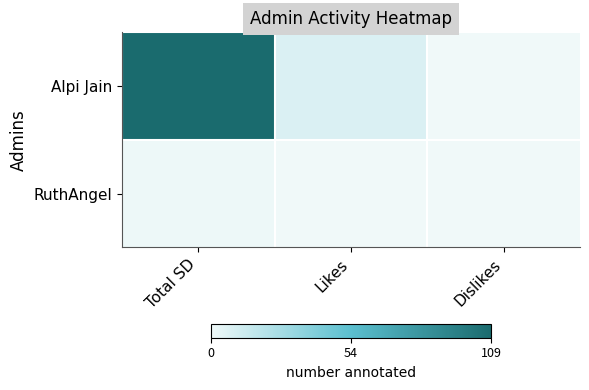

Reading right to left, transcribe all the data shown in this chart.

Alpi Jain: Dislikes=0	Likes=8	Total SD=109
RuthAngel: Dislikes=0	Likes=0	Total SD=1